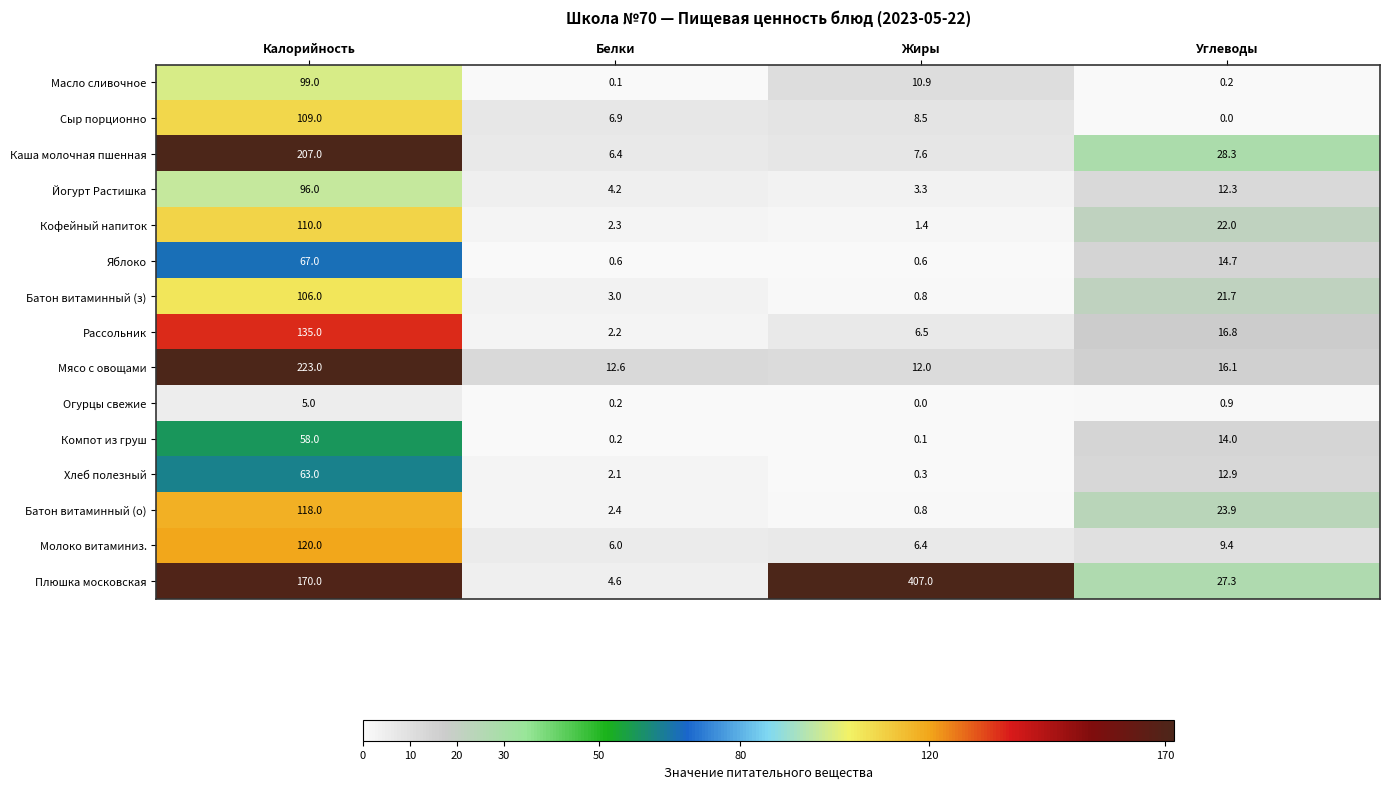

True or false: Каша молочная пшенная has a value of 28.3 at Углеводы.

True